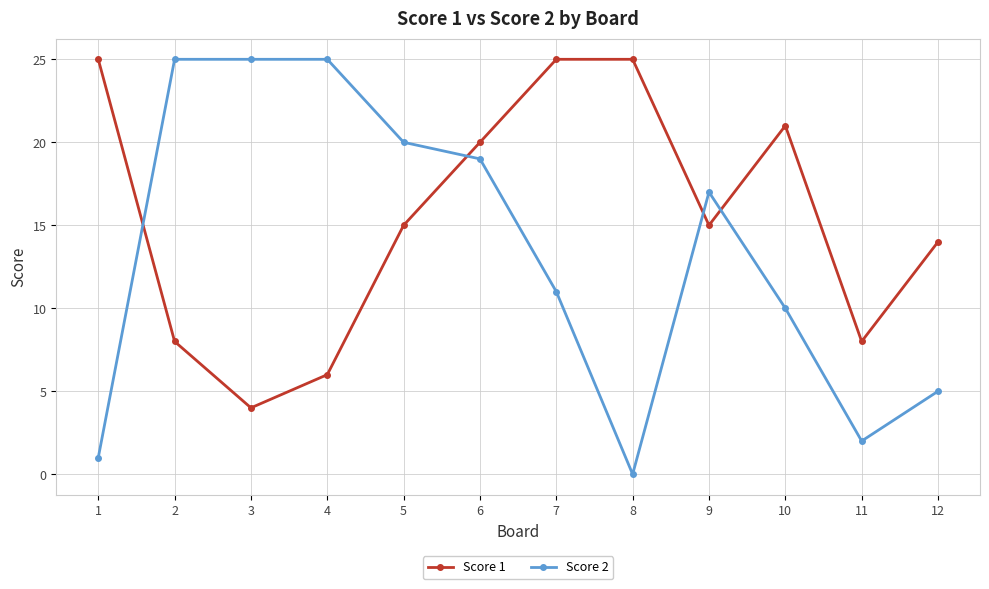

Where is Score 2 nearest to the value 12?

7